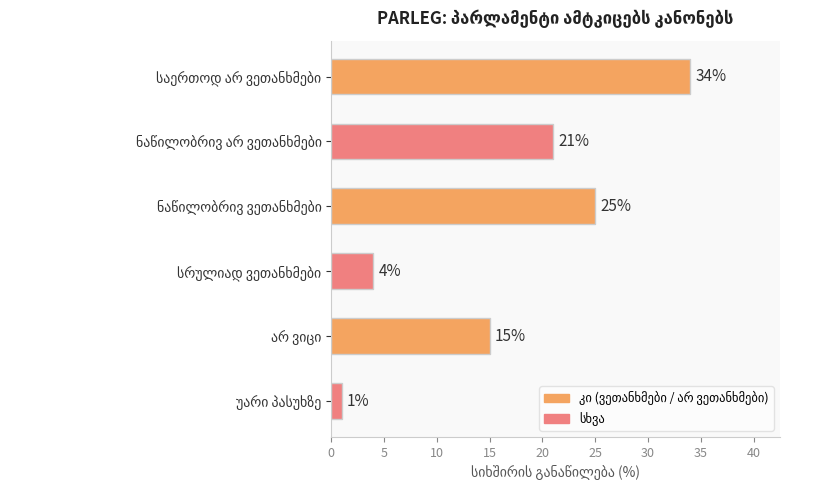

What is the difference between the maximum and second lowest values?

30